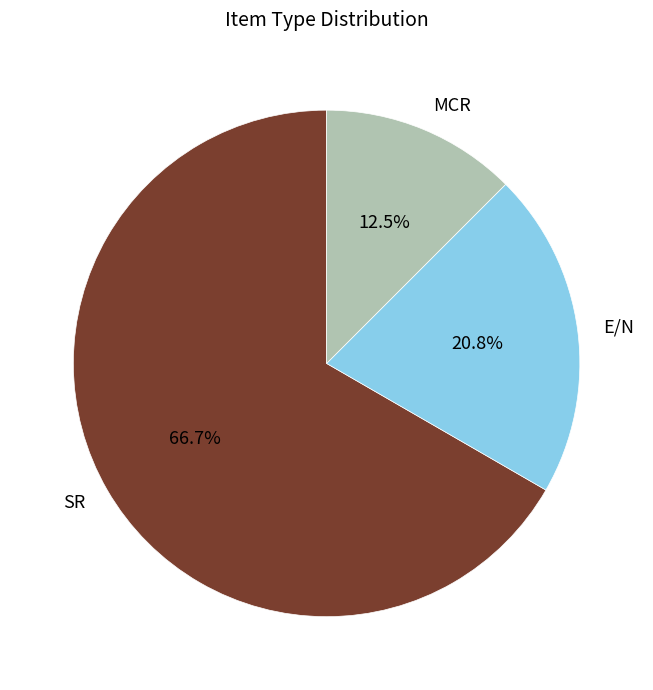

To the nearest percent, what is the difference between the MCR and SR slice percentages?

54%